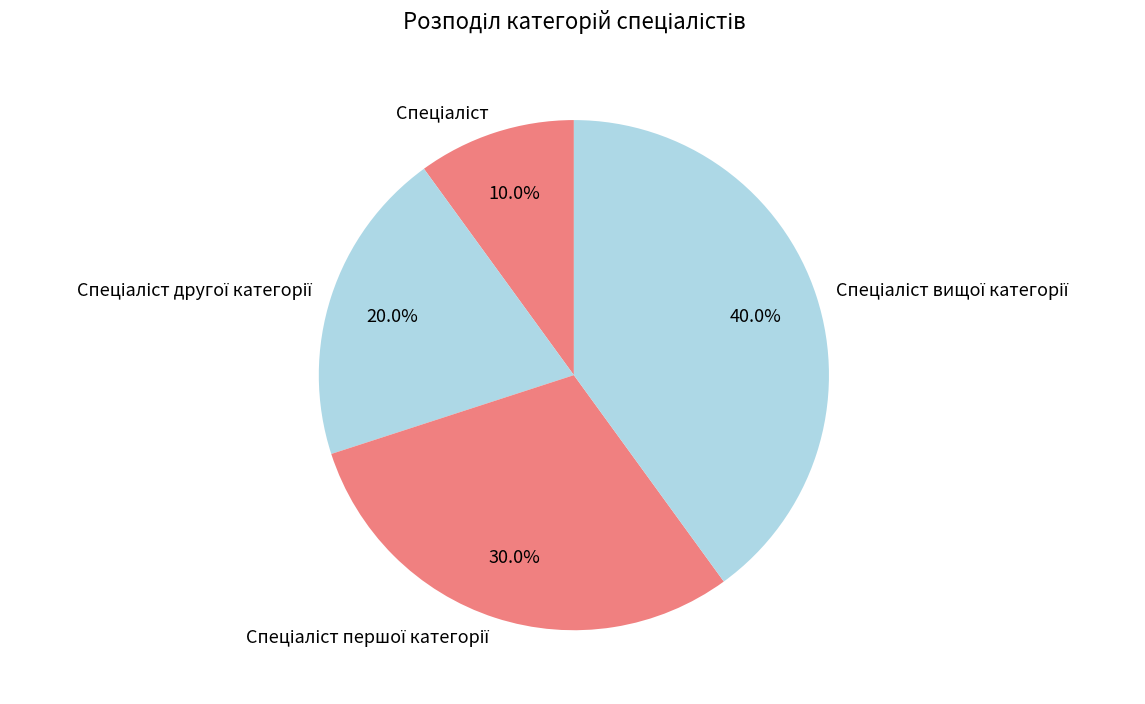

Is there a majority slice in this chart?

No